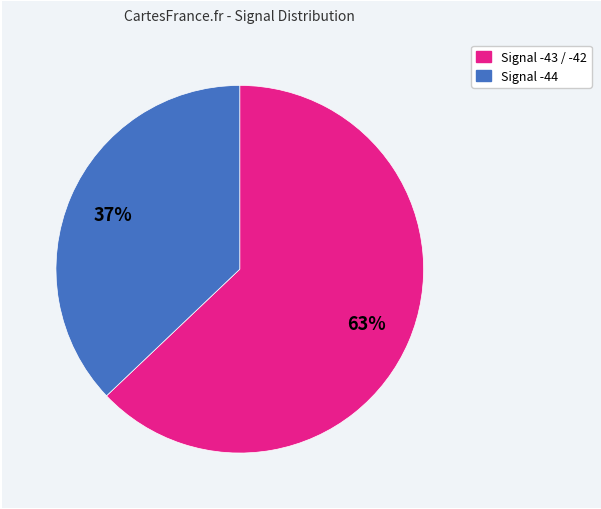

To the nearest percent, what is the difference between the largest and smallest slice percentages?

26%